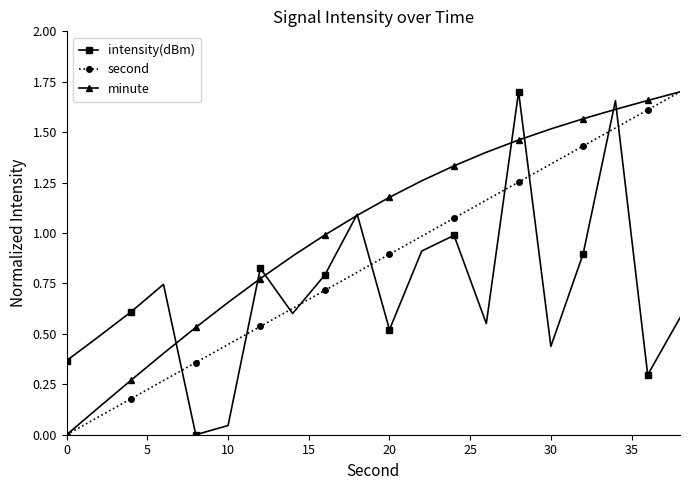

List the series in order of their overall mean, highest first.

minute, second, intensity(dBm)